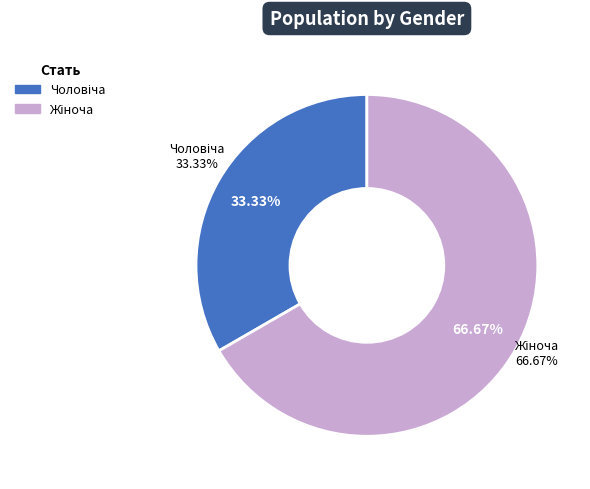

Which slice is the largest?

Жіноча